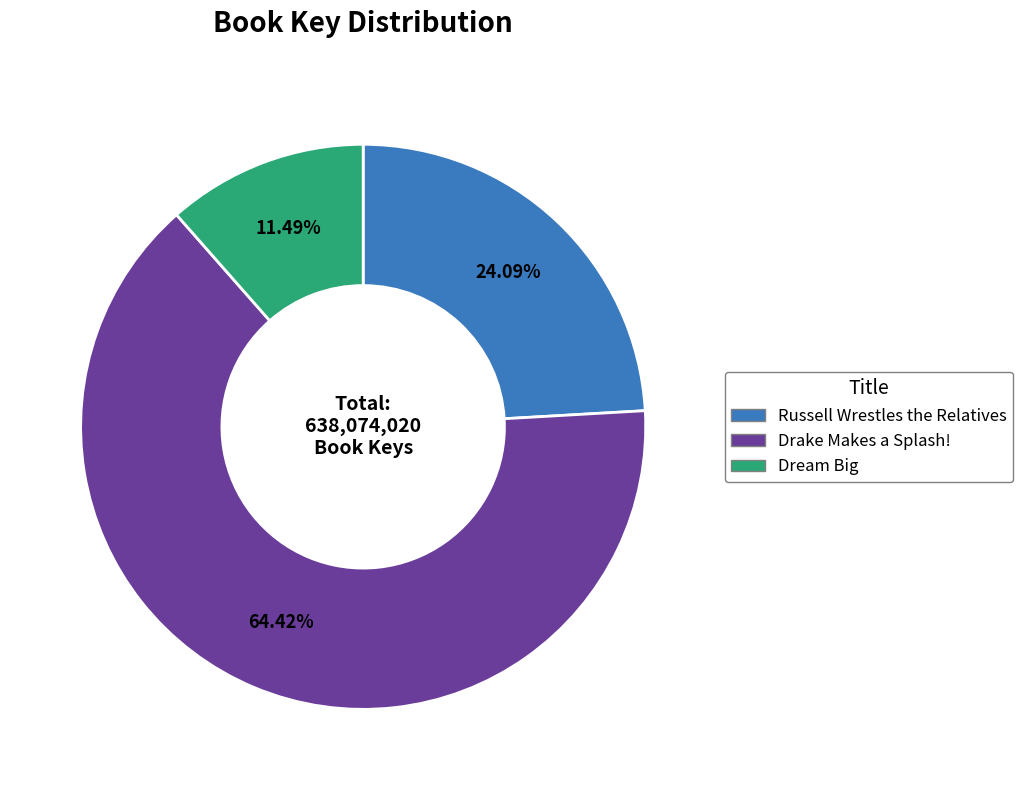

Count the number of slices in the pie.

3